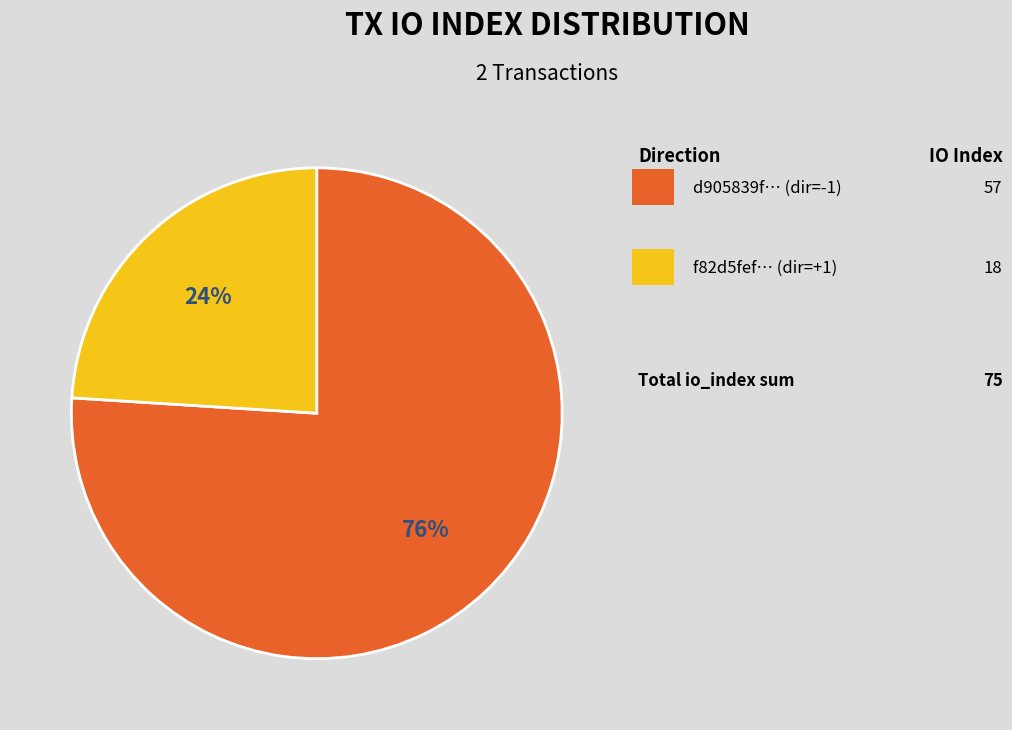

To the nearest percent, what is the average slice percentage?

50%